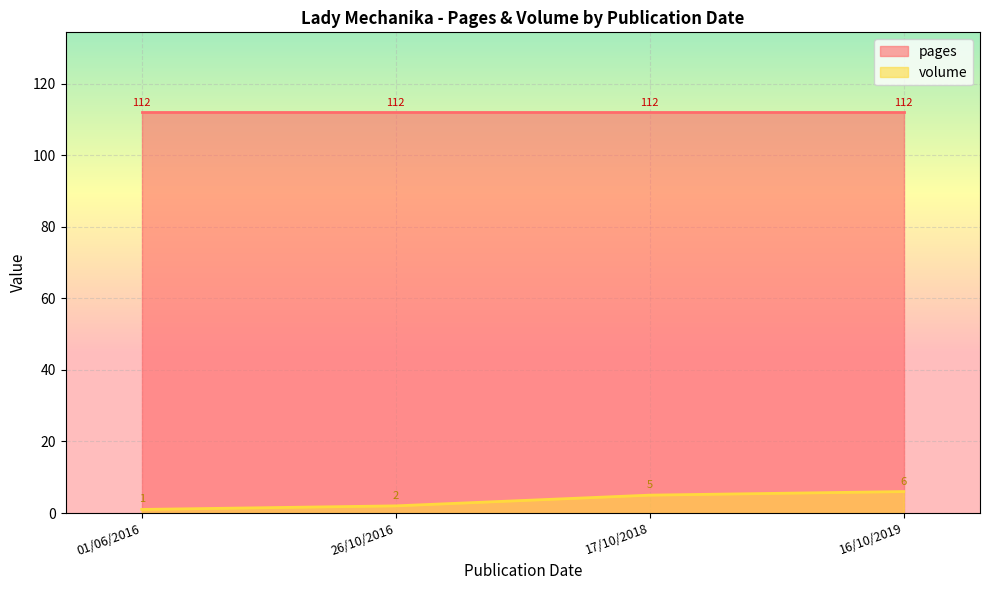

At which label does volume first exceed 5?

16/10/2019